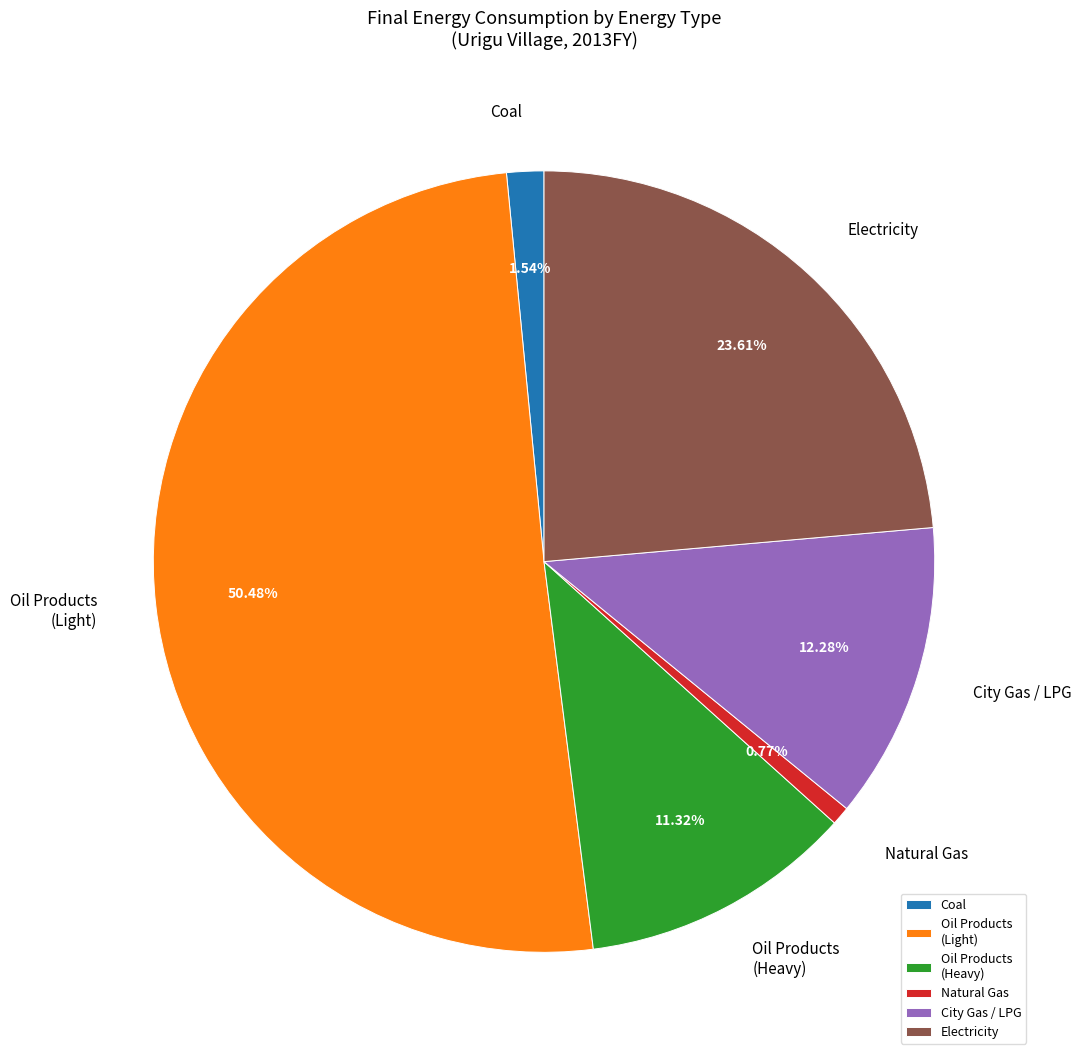

Rank the categories by value from highest to lowest.

Oil Products (Light), Electricity, City Gas / LPG, Oil Products (Heavy), Coal, Natural Gas